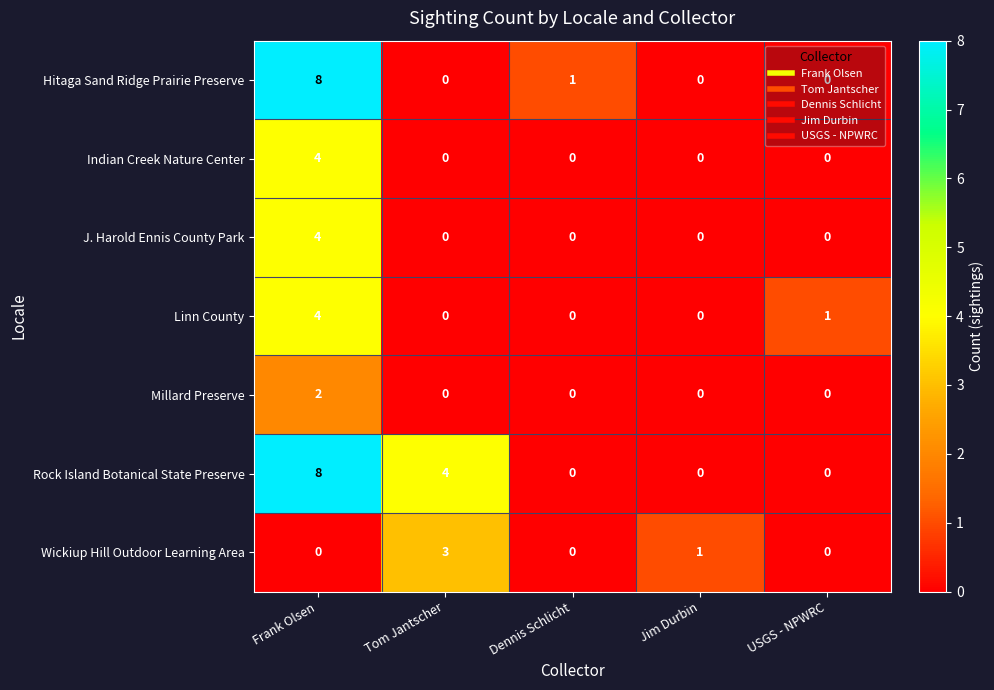

Which label corresponds to the largest value in the chart?

Frank Olsen